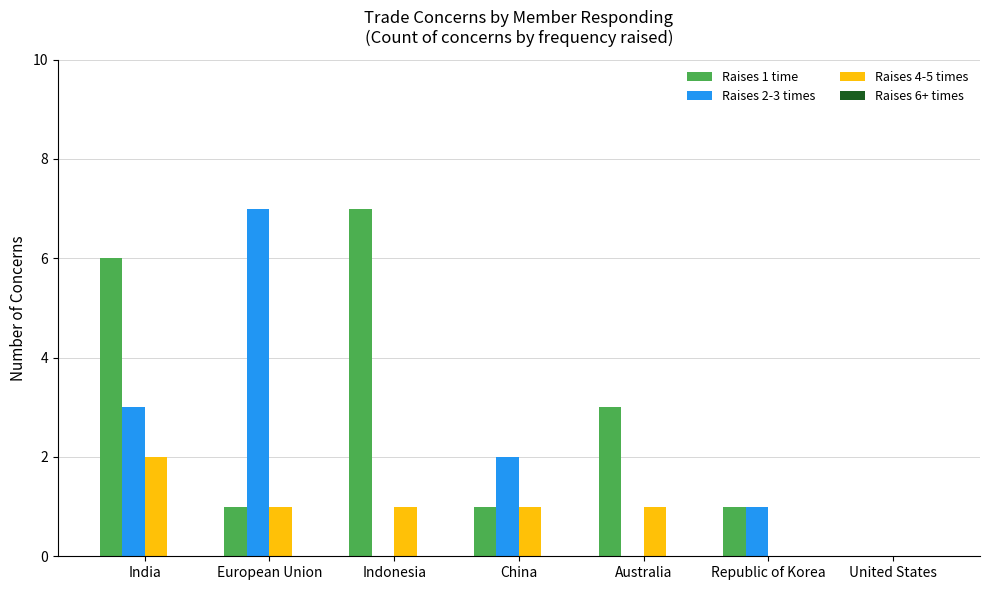

True or false: Raises 1 time has a value of 5 at Australia.

False